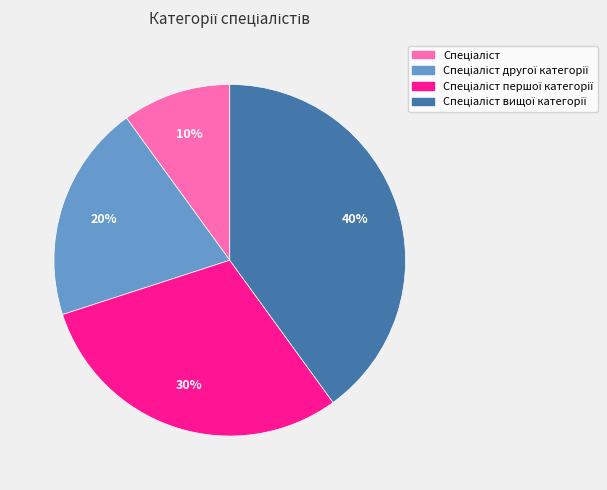

To the nearest percent, what is the average slice percentage?

25%